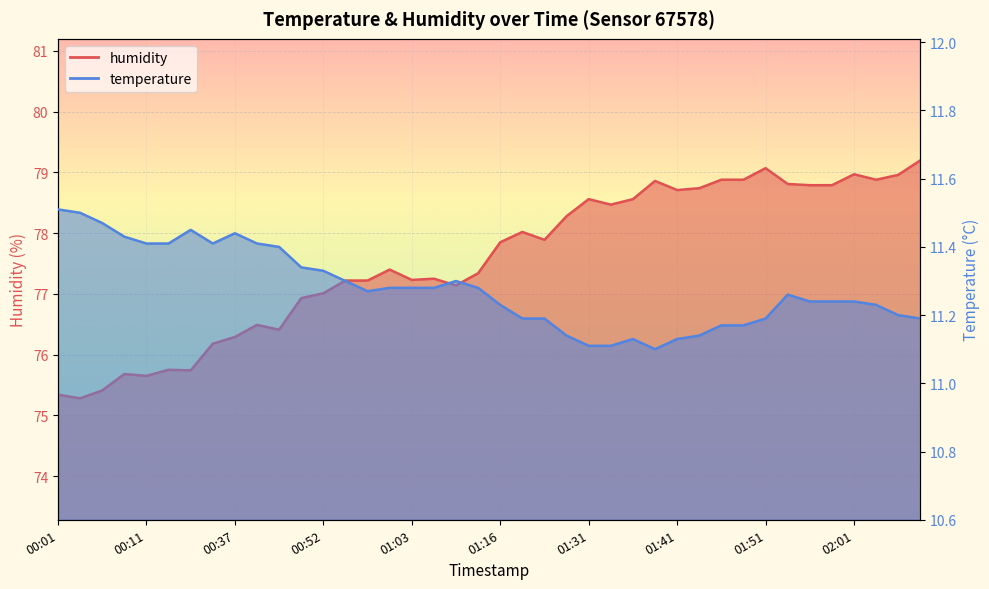

Reading left to right, list all the values displayed in this chart.

humidity: 00:01=75.3	00:03=75.3	00:06=75.4	00:09=75.7	00:11=75.7	00:14=75.8	00:16=75.7	00:24=76.2	00:37=76.3	00:42=76.5	00:44=76.4	00:50=76.9	00:52=77.0	00:55=77.2	00:58=77.2	01:00=77.4	01:03=77.2	01:05=77.2	01:08=77.1	01:11=77.3	01:16=77.8	01:18=78.0	01:21=77.9	01:28=78.3	01:31=78.6	01:33=78.5	01:36=78.6	01:38=78.9	01:41=78.7	01:43=78.7	01:46=78.9	01:48=78.9	01:51=79.1	01:53=78.8	01:56=78.8	01:58=78.8	02:01=79.0	02:04=78.9	02:06=79.0	02:09=79.2
temperature: 00:01=11.5	00:03=11.5	00:06=11.5	00:09=11.4	00:11=11.4	00:14=11.4	00:16=11.4	00:24=11.4	00:37=11.4	00:42=11.4	00:44=11.4	00:50=11.3	00:52=11.3	00:55=11.3	00:58=11.3	01:00=11.3	01:03=11.3	01:05=11.3	01:08=11.3	01:11=11.3	01:16=11.2	01:18=11.2	01:21=11.2	01:28=11.1	01:31=11.1	01:33=11.1	01:36=11.1	01:38=11.1	01:41=11.1	01:43=11.1	01:46=11.2	01:48=11.2	01:51=11.2	01:53=11.3	01:56=11.2	01:58=11.2	02:01=11.2	02:04=11.2	02:06=11.2	02:09=11.2